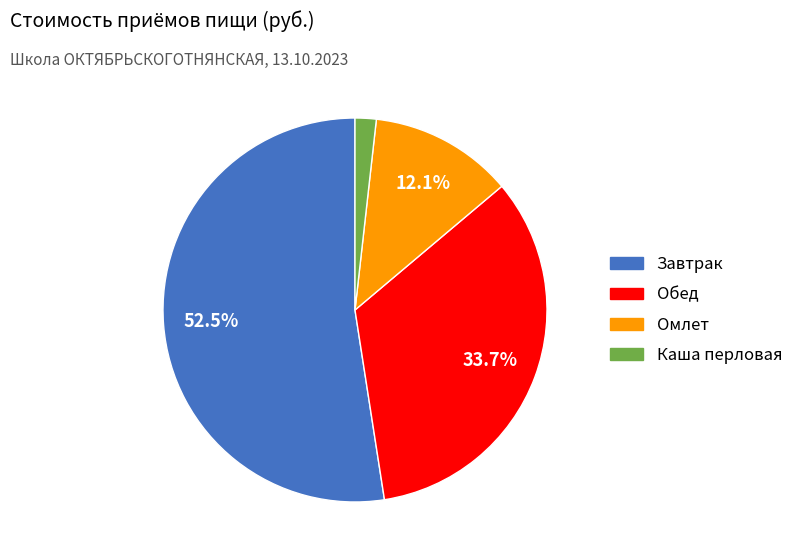

Is Завтрак the majority of the pie?

Yes